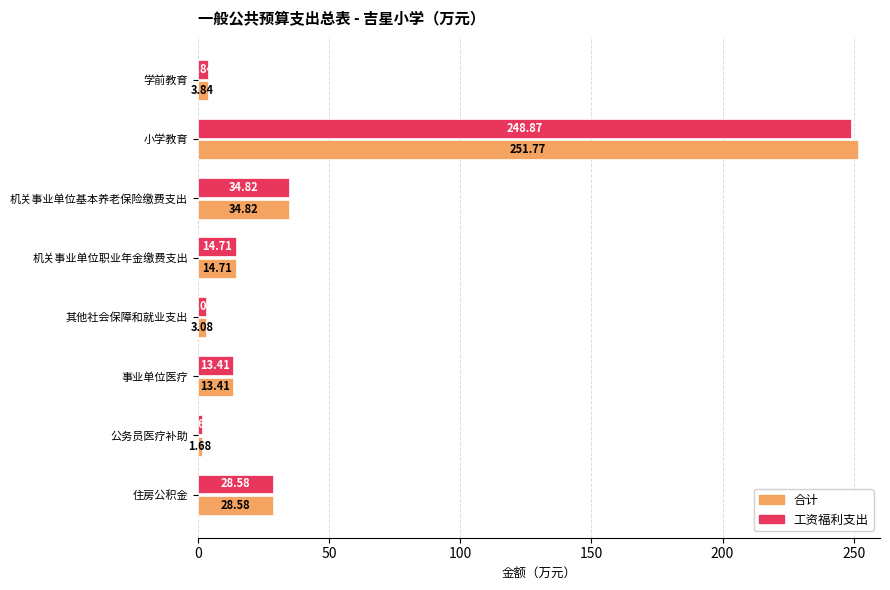

Which category has the lowest value in the 工资福利支出 series?

公务员医疗补助